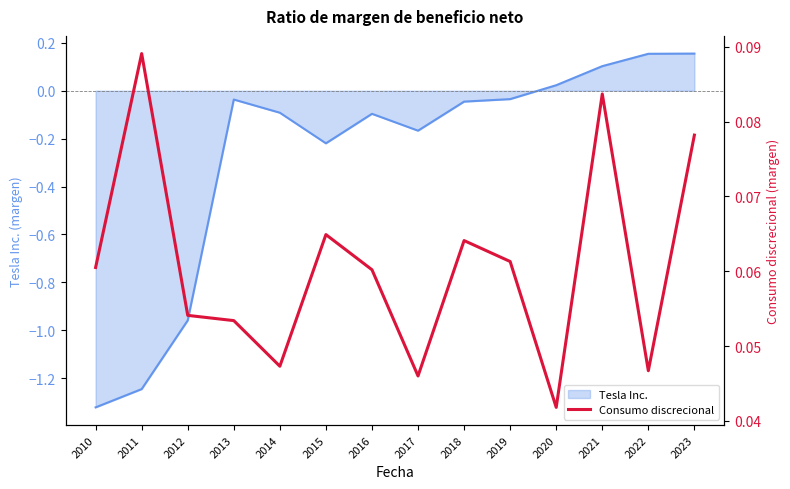

The value of Tesla Inc. at 2021 is 0.2. True or false?

False